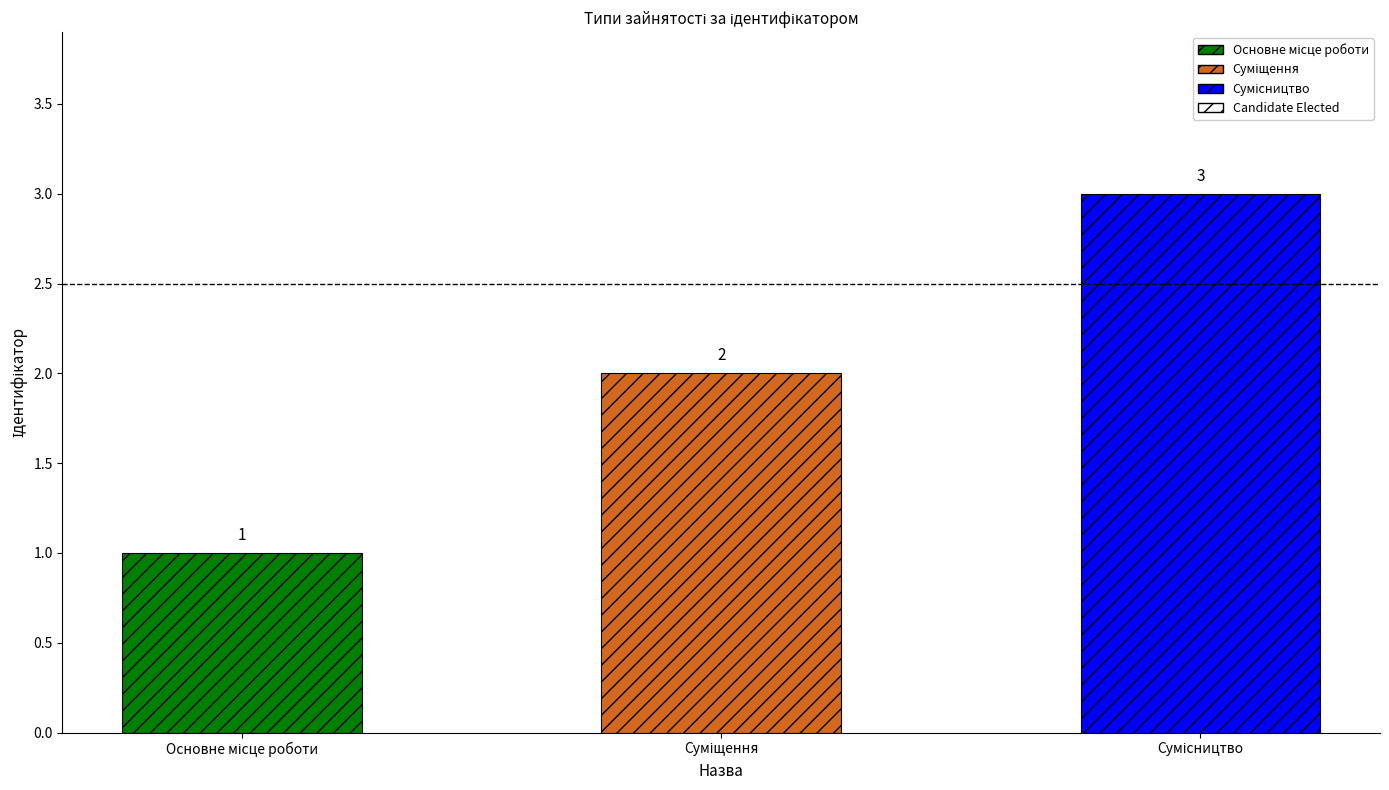

What is the value of the 1st bar from the left?

1